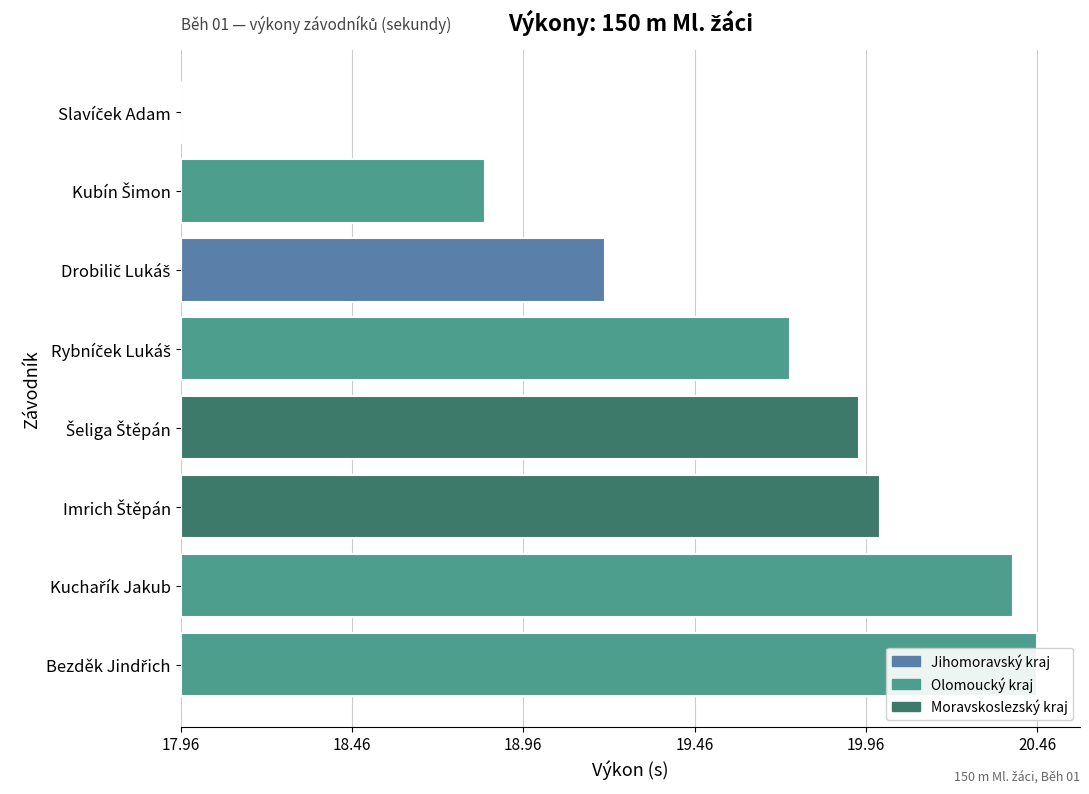

List the labels in order of value, smallest first.

Slavíček Adam, Kubín Šimon, Drobilič Lukáš, Rybníček Lukáš, Šeliga Štěpán, Imrich Štěpán, Kuchařík Jakub, Bezděk Jindřich